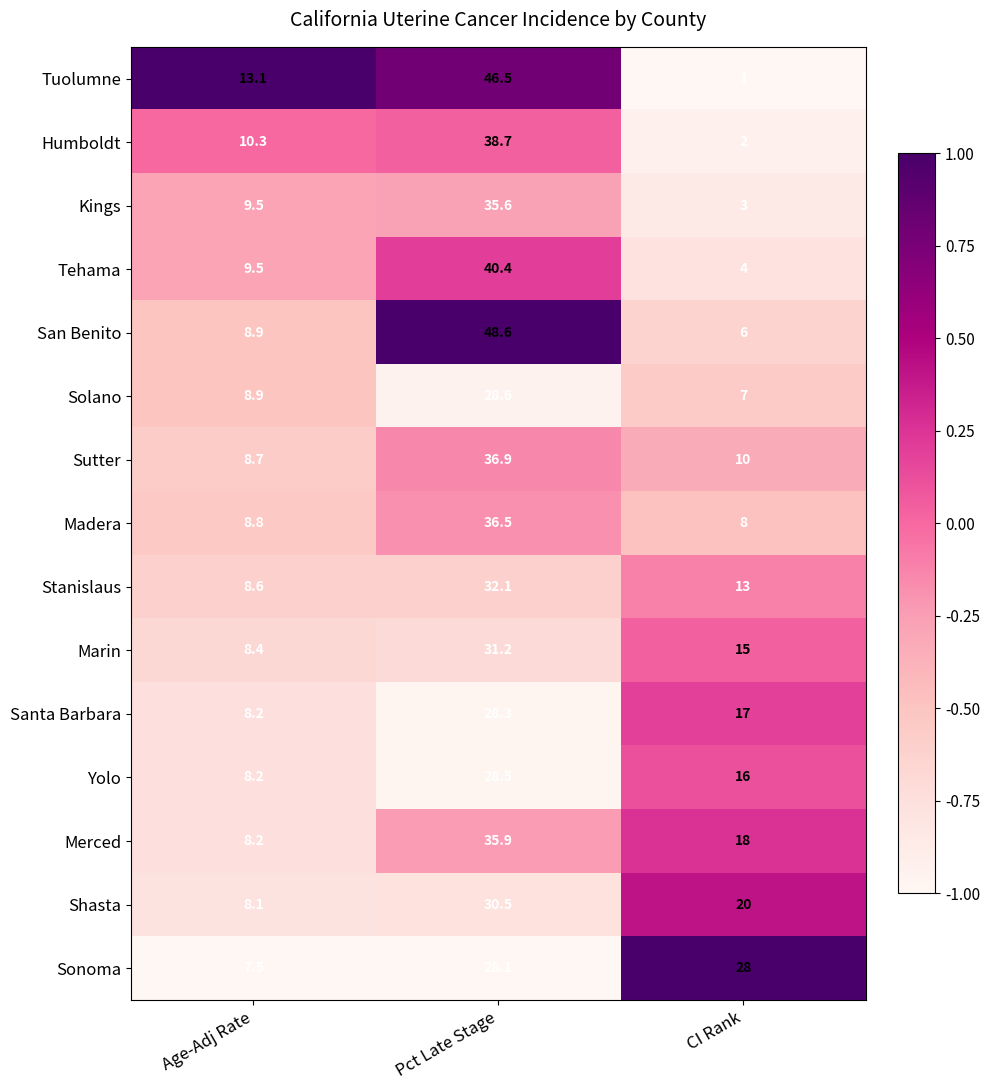

Is the value of Santa Barbara at CI Rank greater than the value of Tehama at CI Rank?

Yes